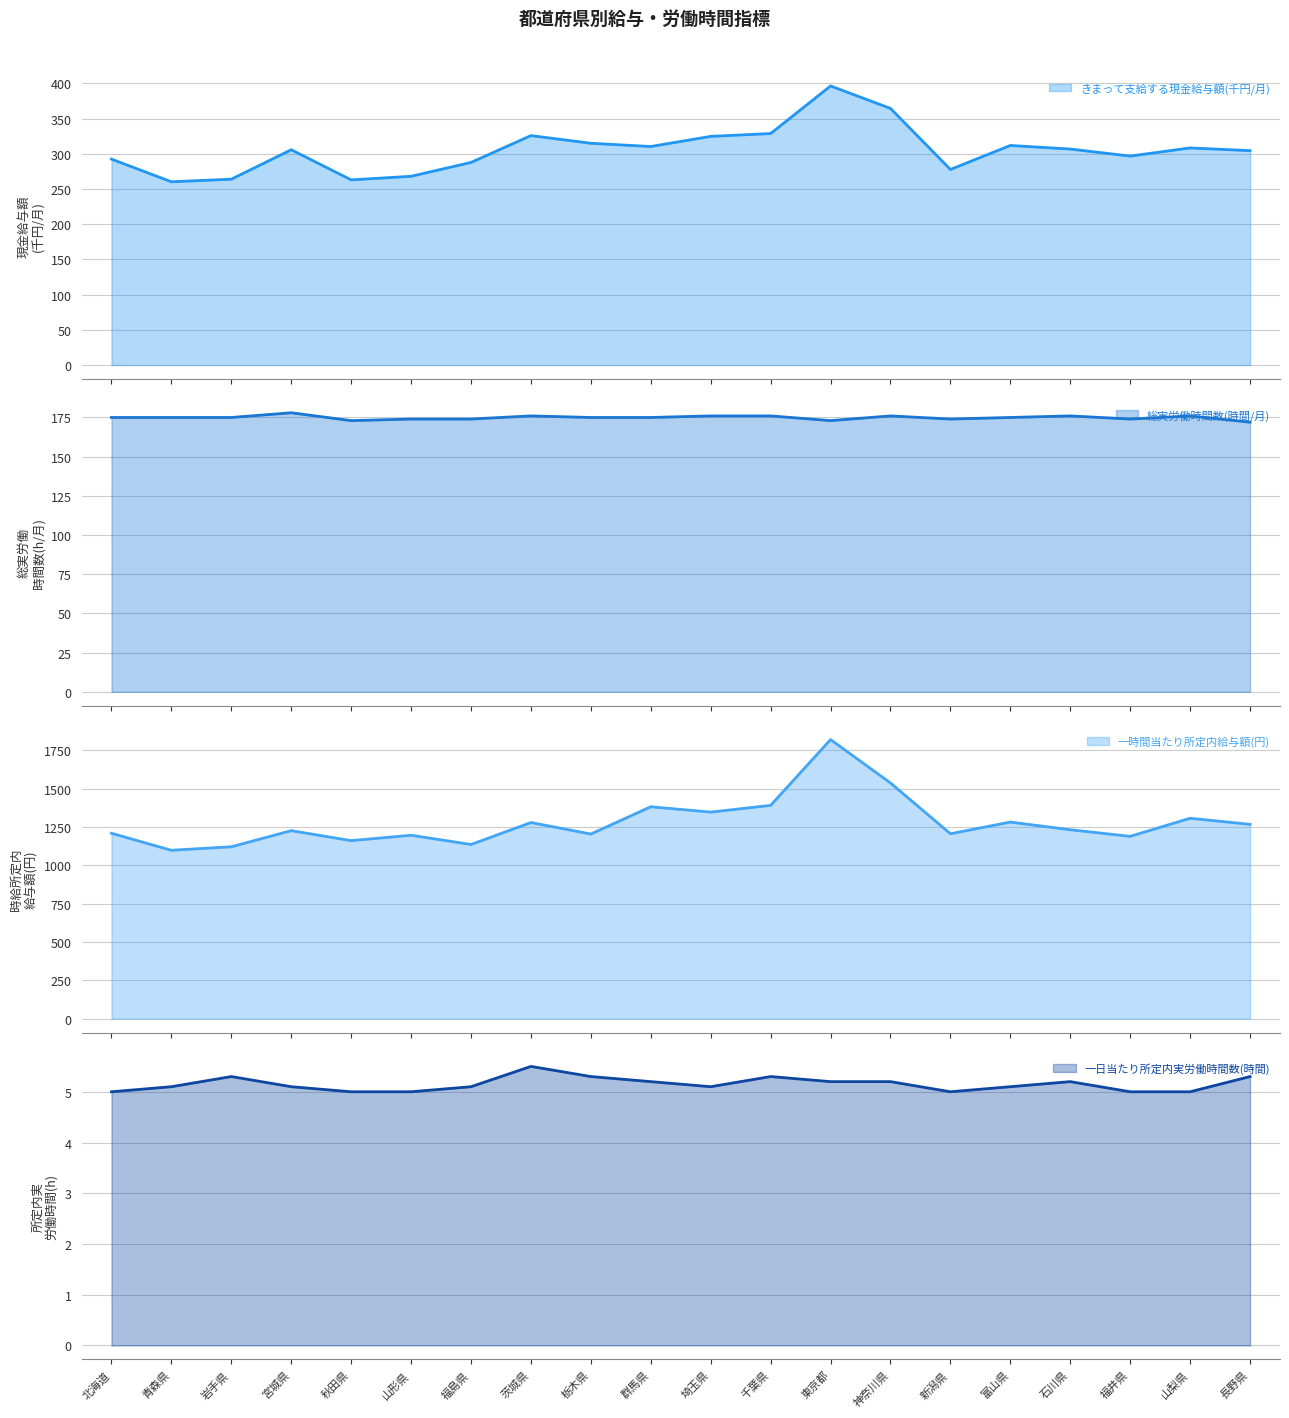

Which series has the widest spread of values?

一時間当たり所定内給与額(円) (line)